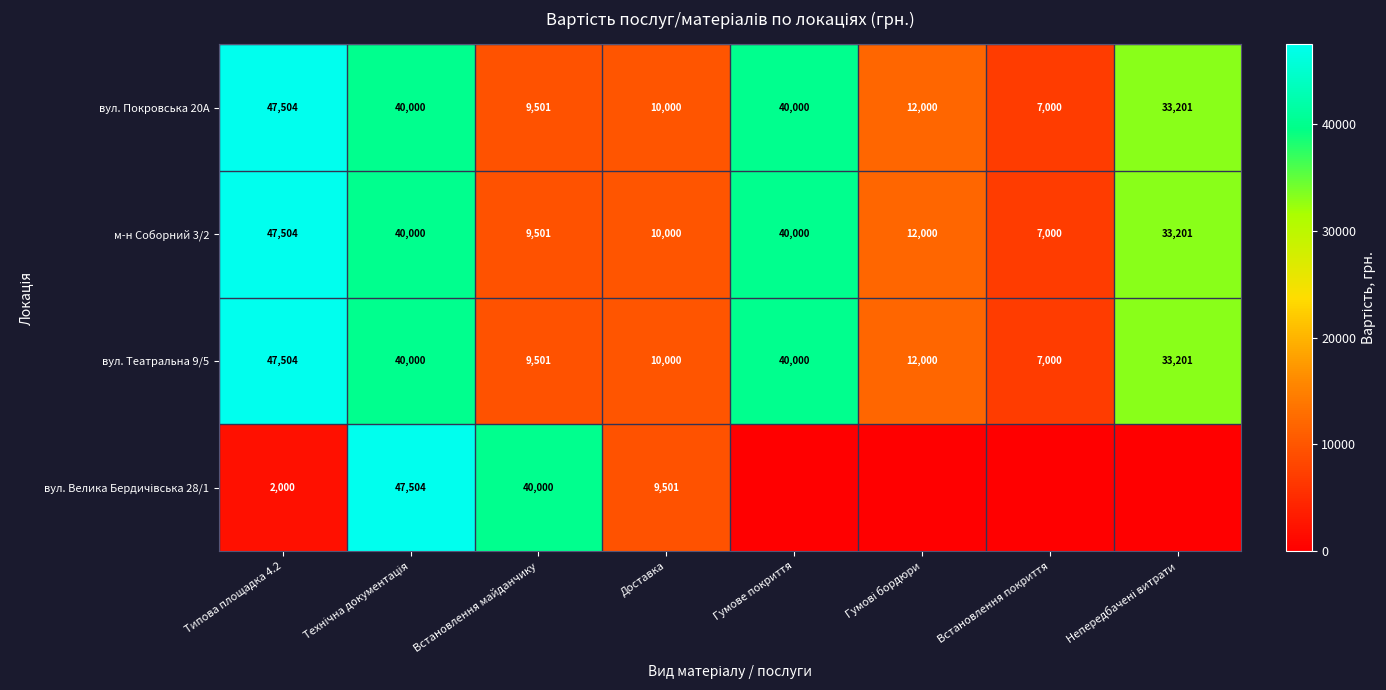

Which category has the highest value in the вул. Театральна 9/5 series?

Типова площадка 4.2